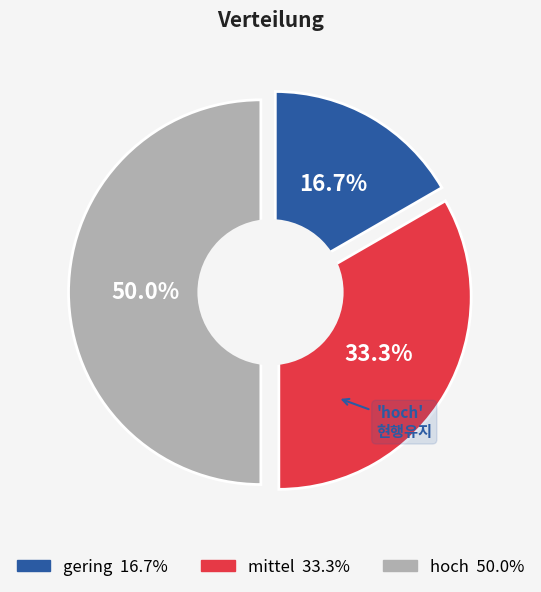

To the nearest percent, what percentage of the pie is gering?

17%